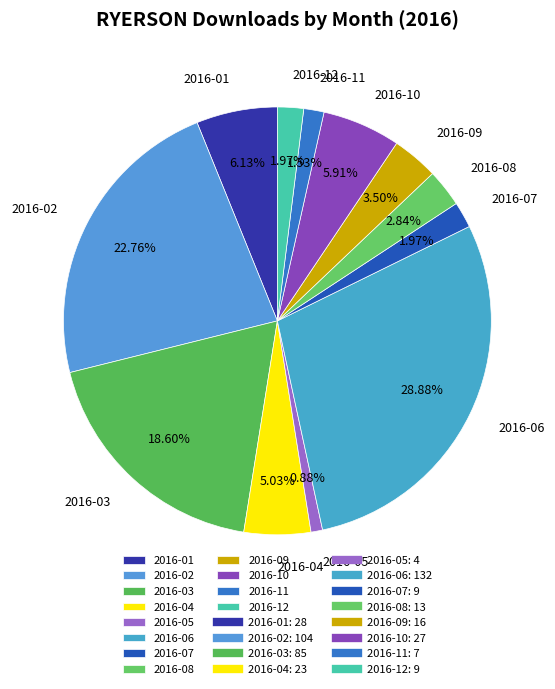

To the nearest percent, what percentage of the pie is 2016-10?

6%